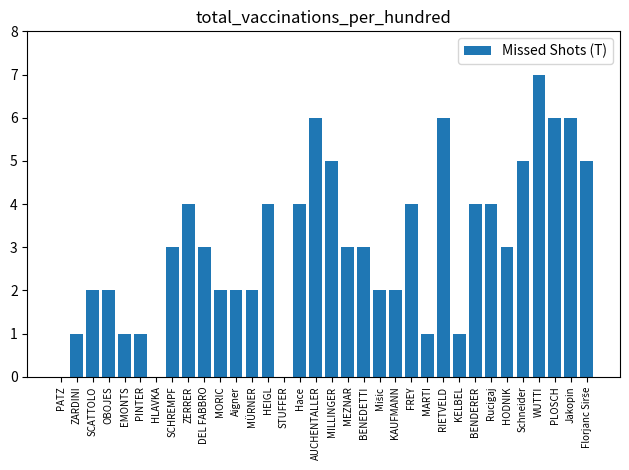

Approximately how many times larger is the value at SCHREMPF compared to Aigner?

1.5